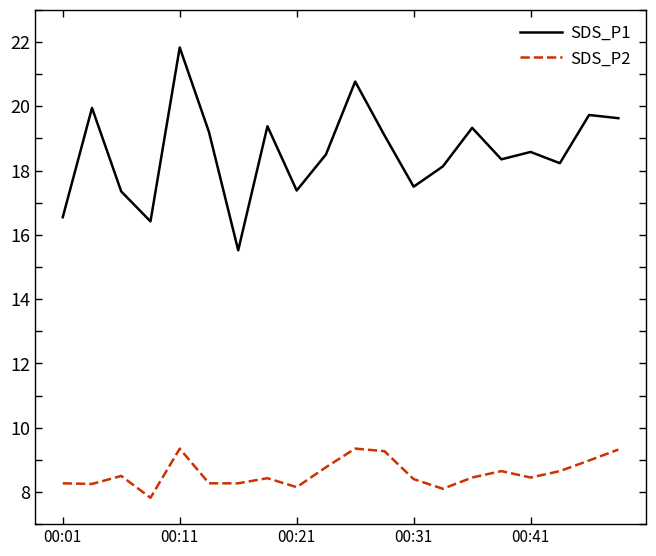

Which series has the largest range (max minus min)?

SDS_P1